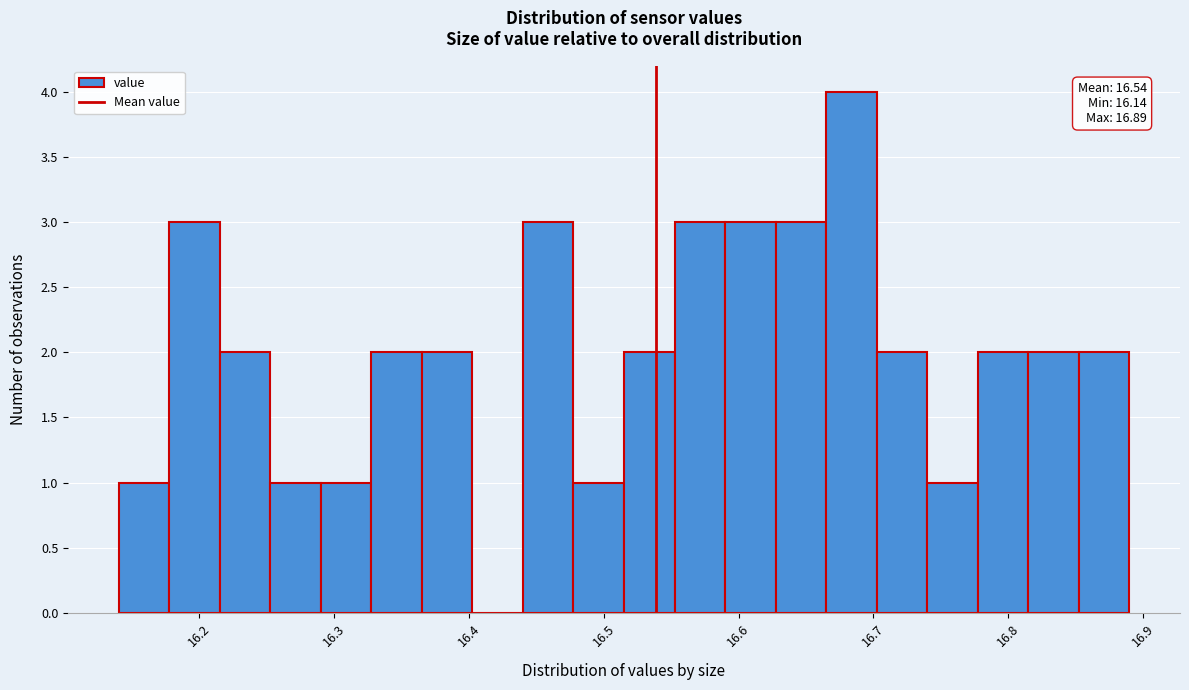

Around what value on the x-axis is the tallest bar? Give the approximate position of its centre, as read against the axis.

16.68